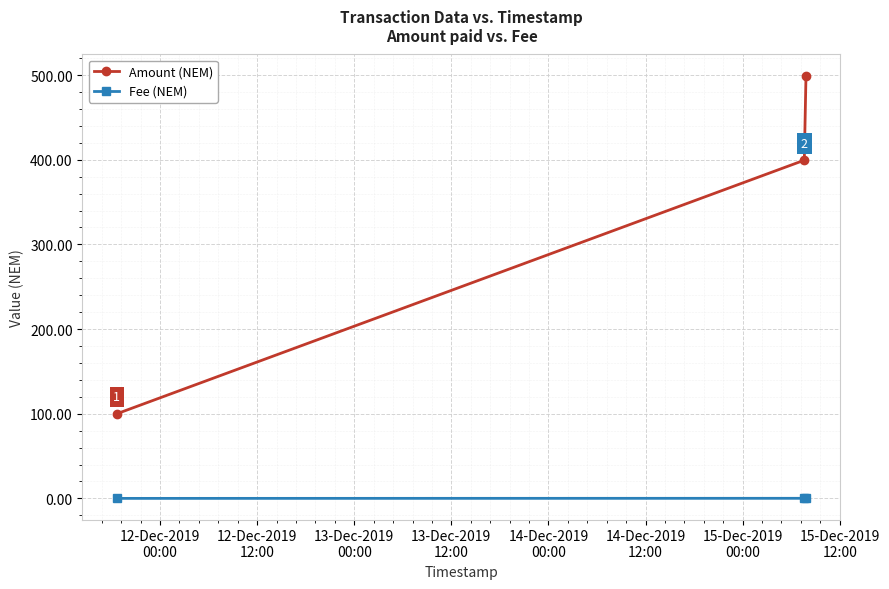

What is the lowest value of the Amount (NEM) series?

100.0